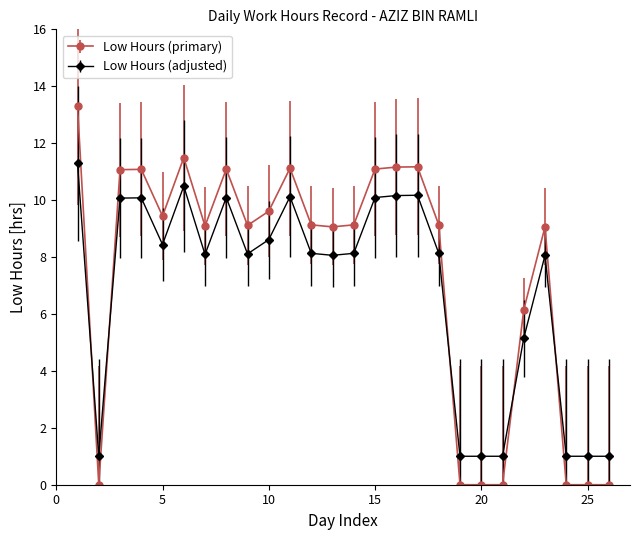

At how many categories does at least one series exceed 7?

18